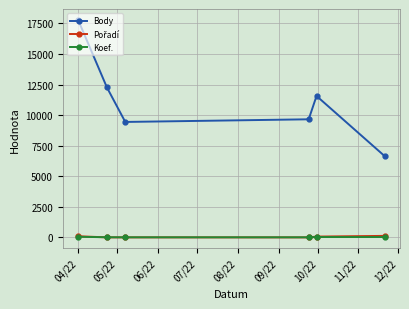

Which series has the largest total across all categories?

Body